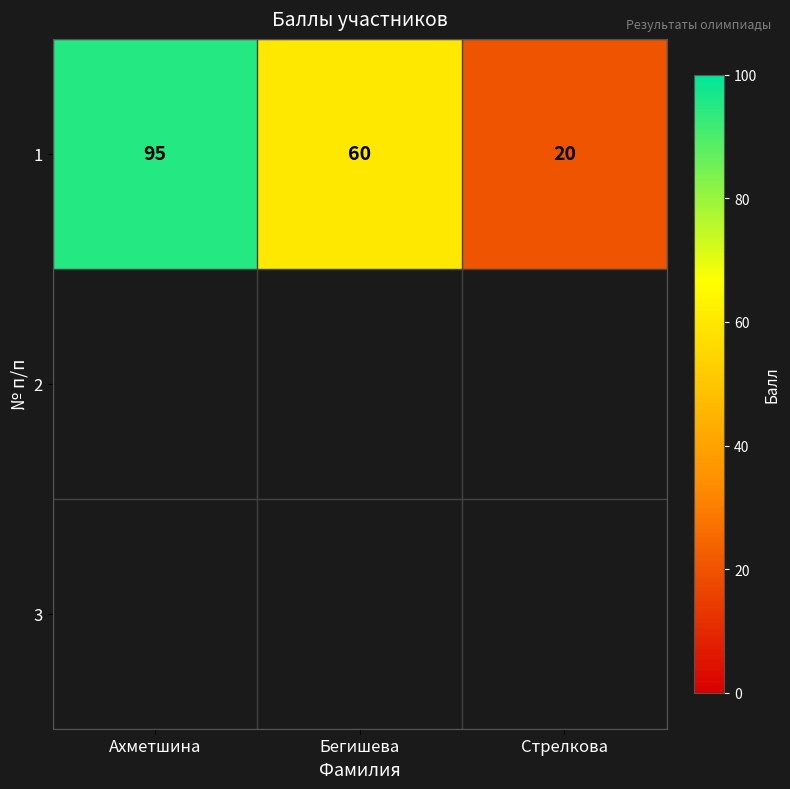

How many data points are above 60?

1